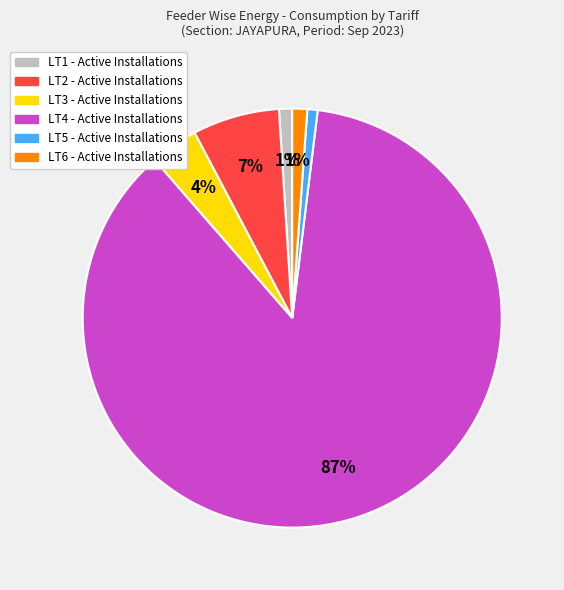

What is the largest slice in the pie chart?

LT4